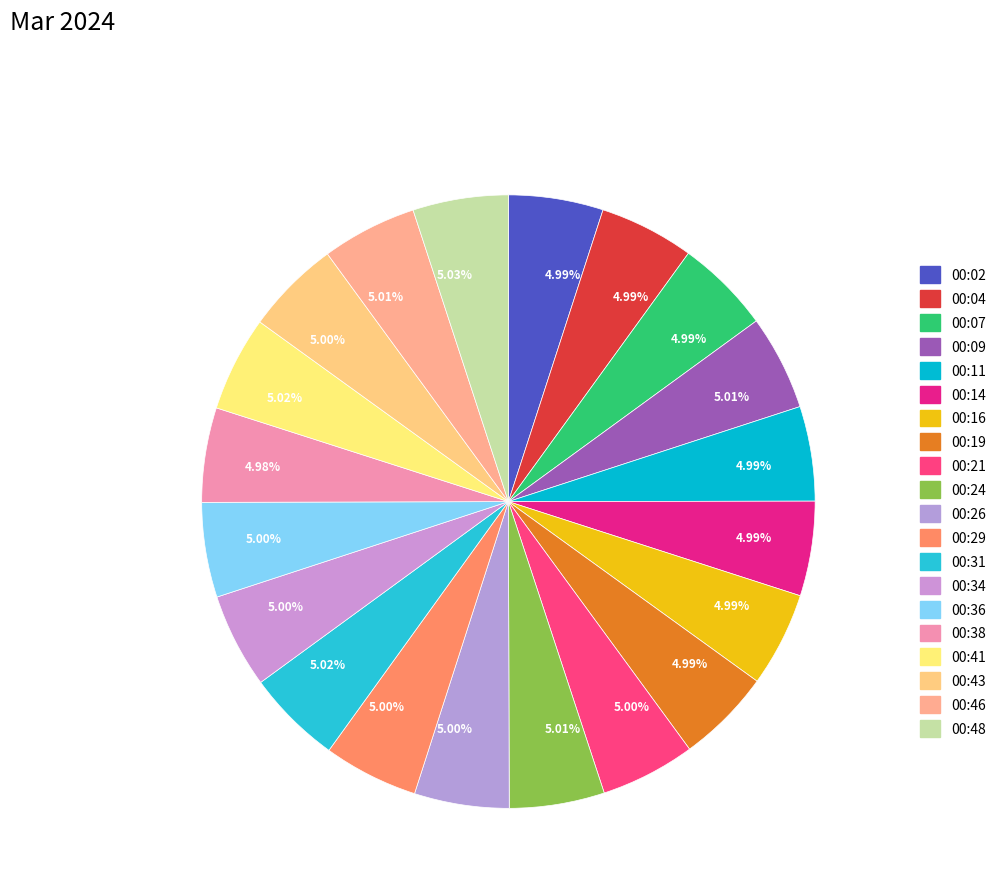

How many segments does this pie chart have?

20